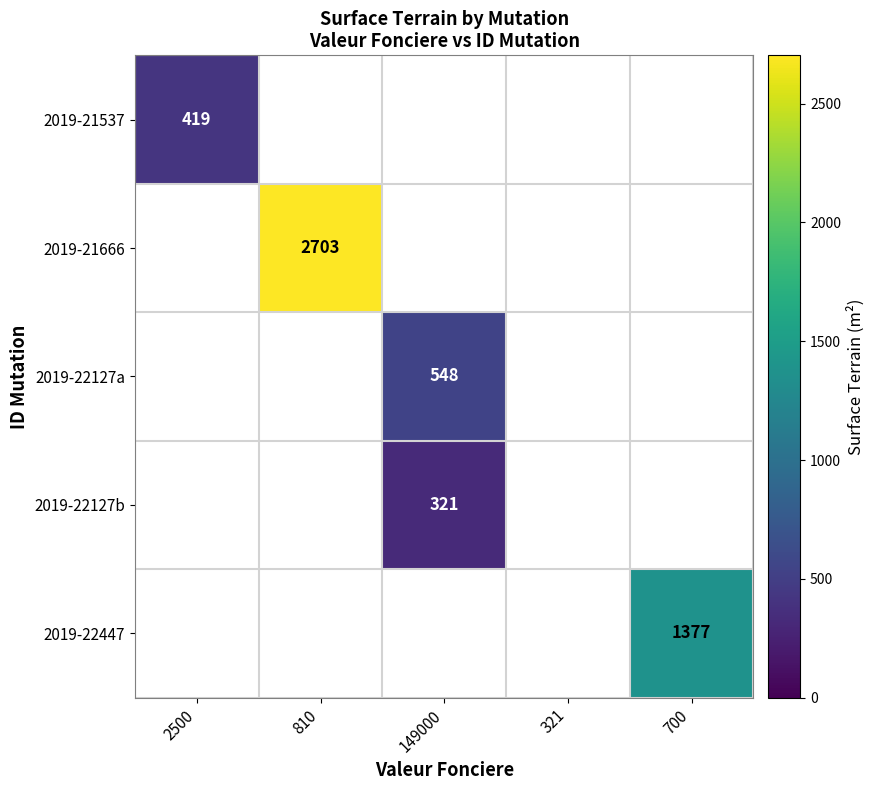

What is the approximate value of 2019-21537 at 2500?

419.0